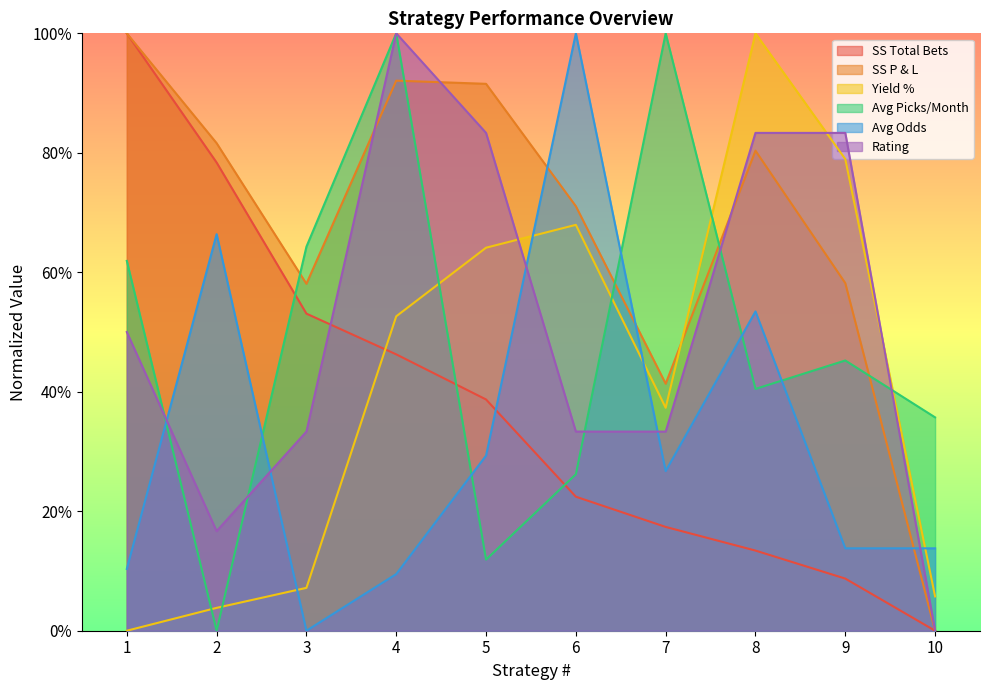

What is the difference between the highest and lowest values at 7?

82.6